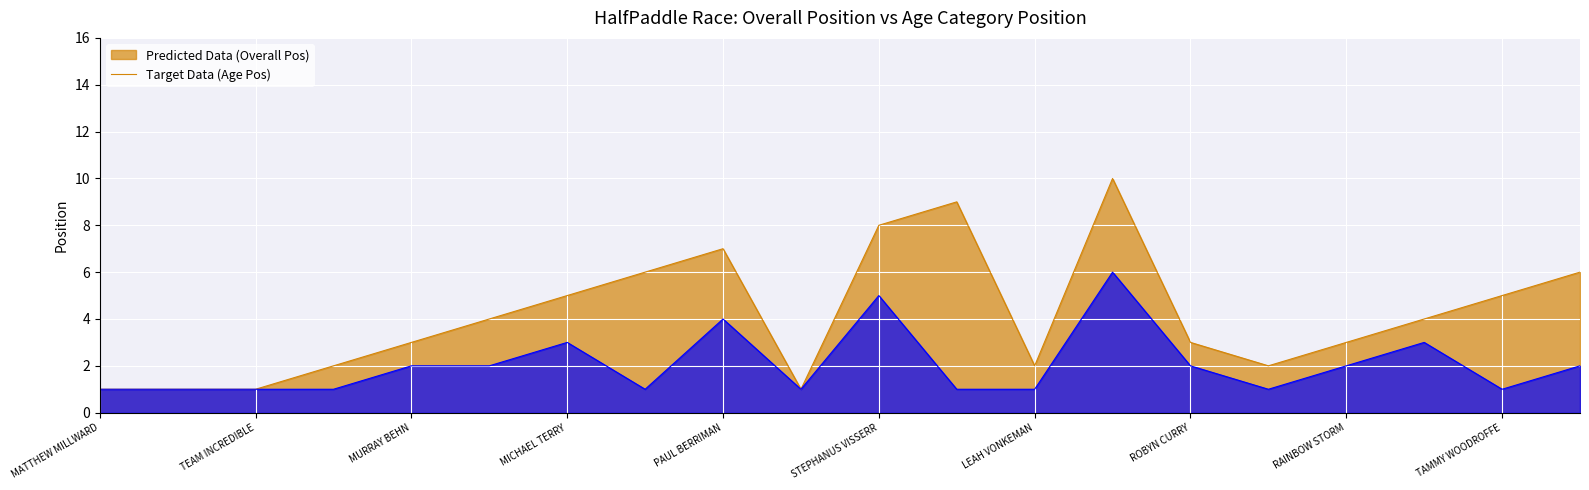

What is the difference between the Overall Pos values at SIMON LANG and STEPHANUS VISSERR?

1